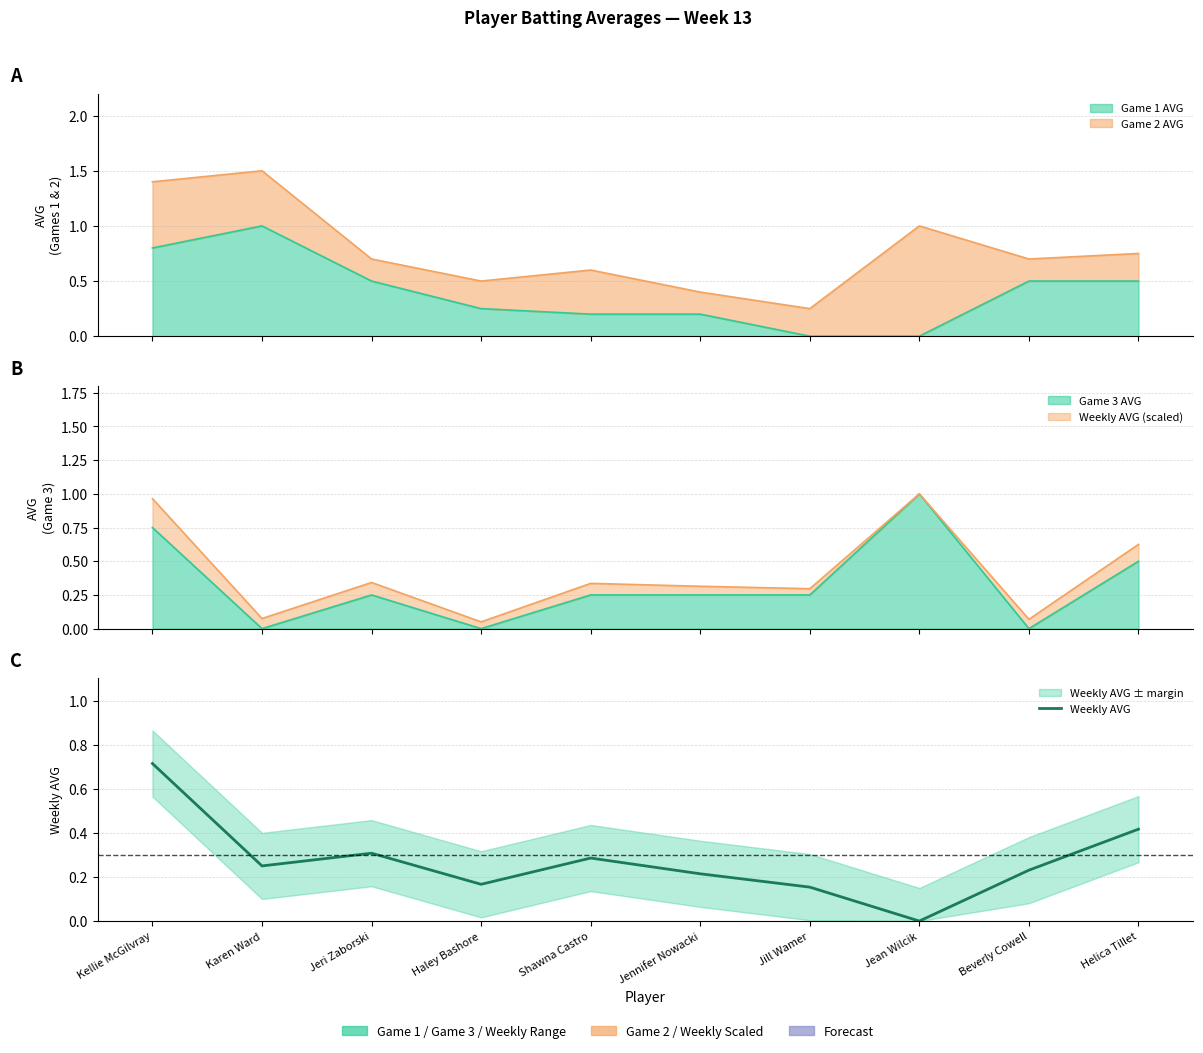

Which has a higher value, Jennifer Nowacki or Haley Bashore?

Jennifer Nowacki